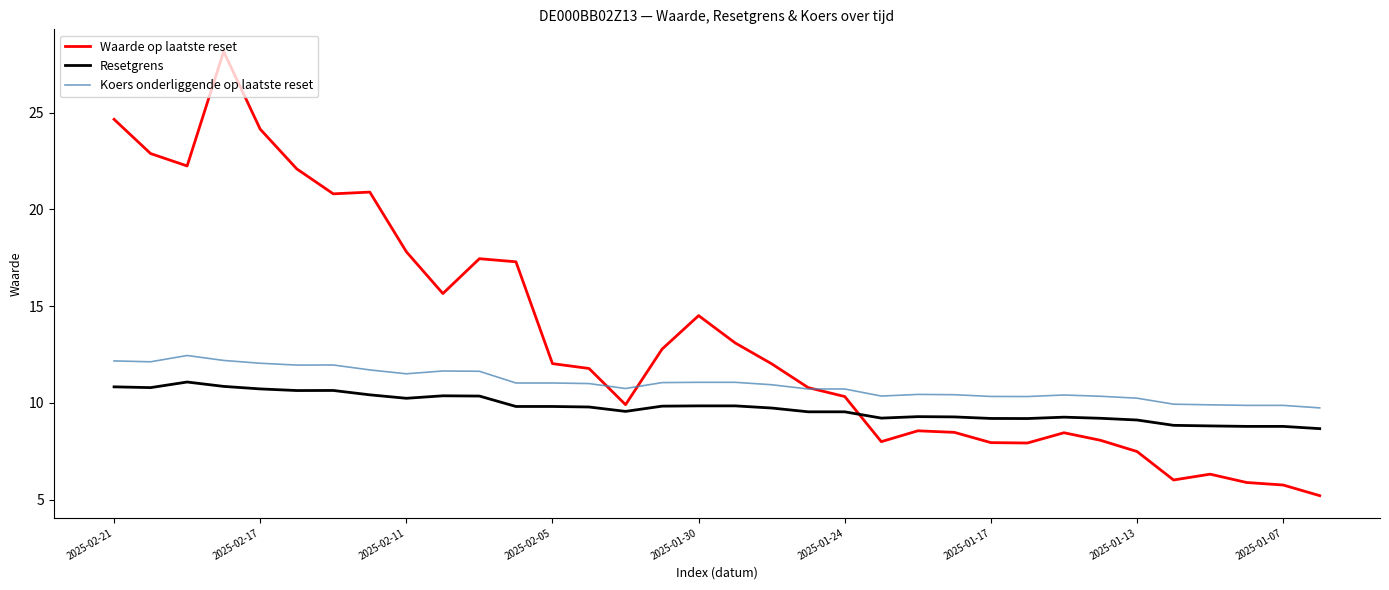

Rank the series by their maximum value, from highest to lowest.

Waarde op laatste reset, Koers onderliggende op laatste reset, Resetgrens